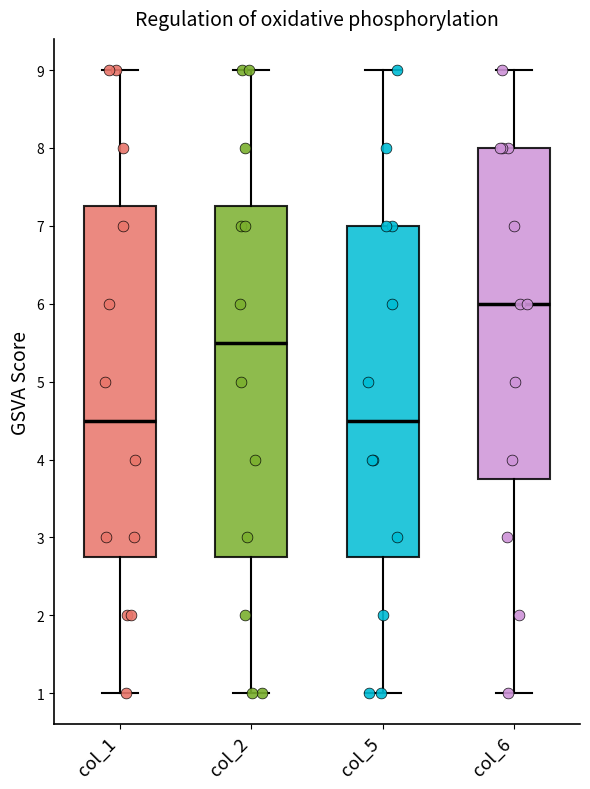

Reading left to right, read every box against the y-axis: the position of its median line, the range the box covers, and the ends of its whiskers. The values are not printed on the chart, so give them approximately, as read against the axis.

col_1: median 4.5, box 2.8 to 7.3, whiskers 1.0 to 9.0
col_2: median 5.5, box 2.8 to 7.3, whiskers 1.0 to 9.0
col_5: median 4.5, box 2.8 to 7.0, whiskers 1.0 to 9.0
col_6: median 6.0, box 3.8 to 8.0, whiskers 1.0 to 9.0